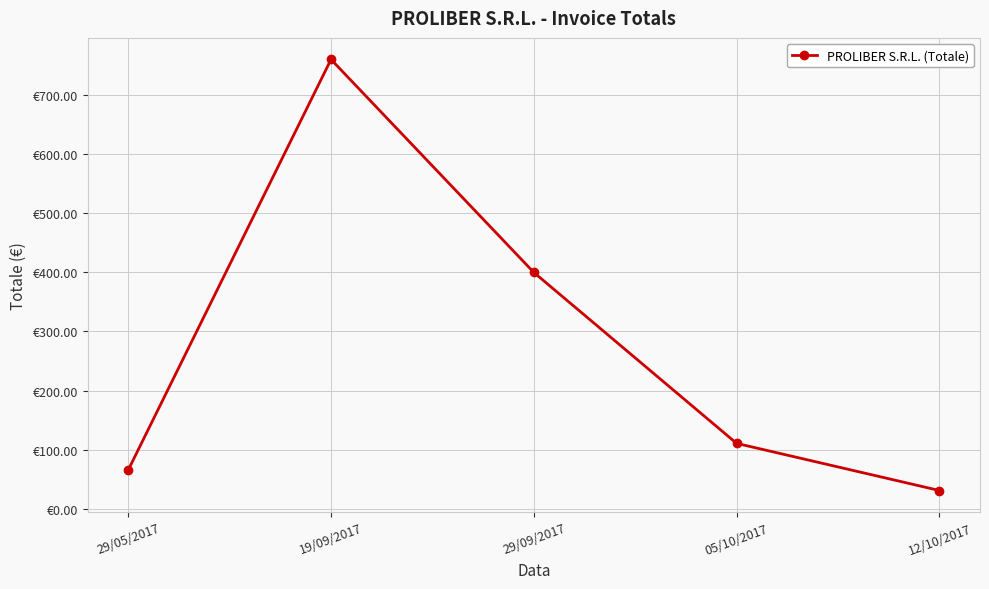

What is the approximate value at 19/09/2017?

759.2